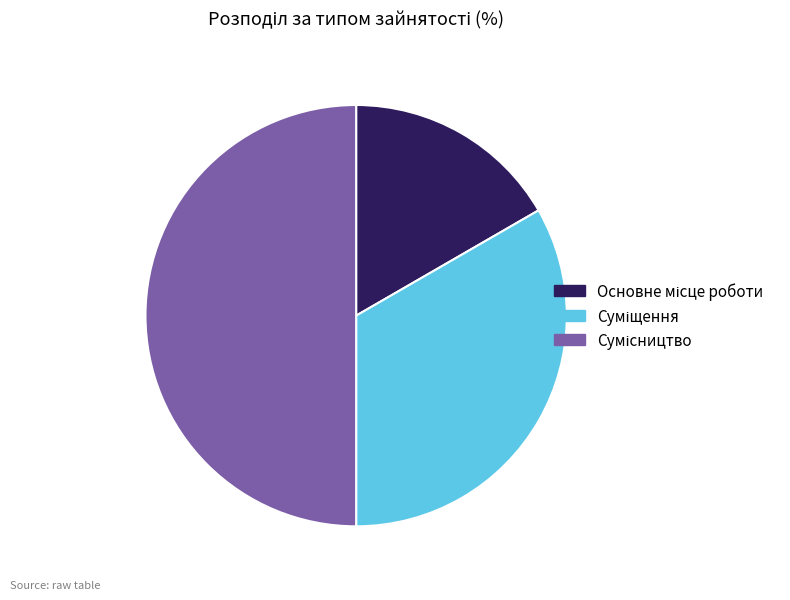

How many slices are in this pie chart?

3